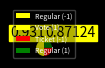

The Regular (1) slice represents 25% of the pie. True or false?

True